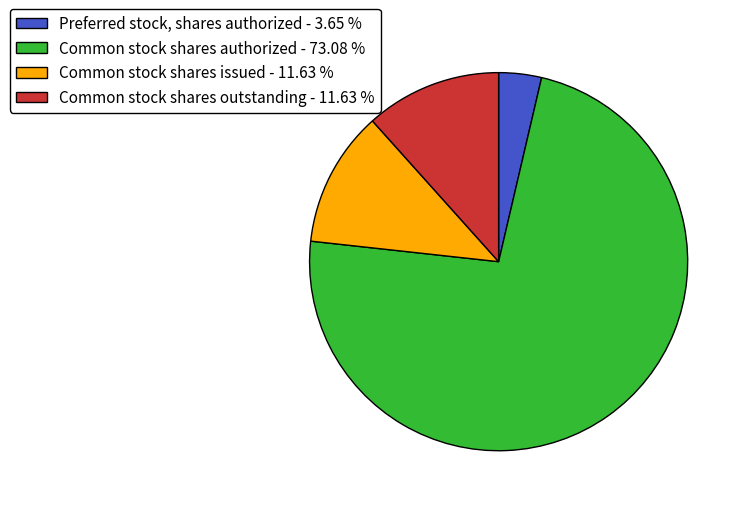

How many segments does this pie chart have?

4